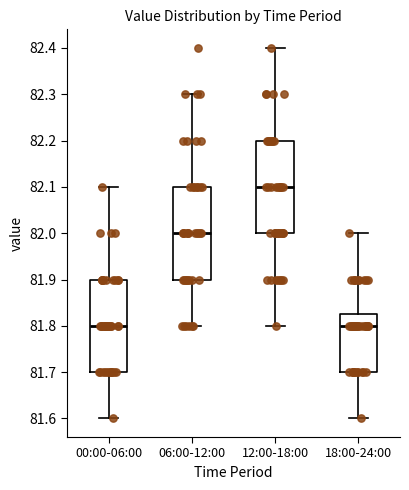

Which box's median line is the highest?

12:00-18:00